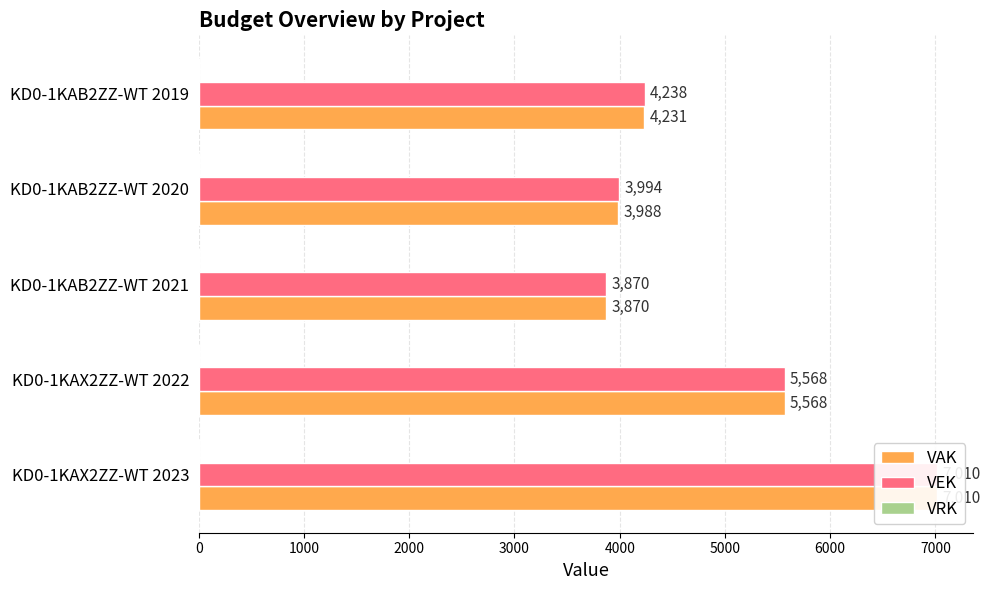

How many data points in VEK are less than 4238?

2